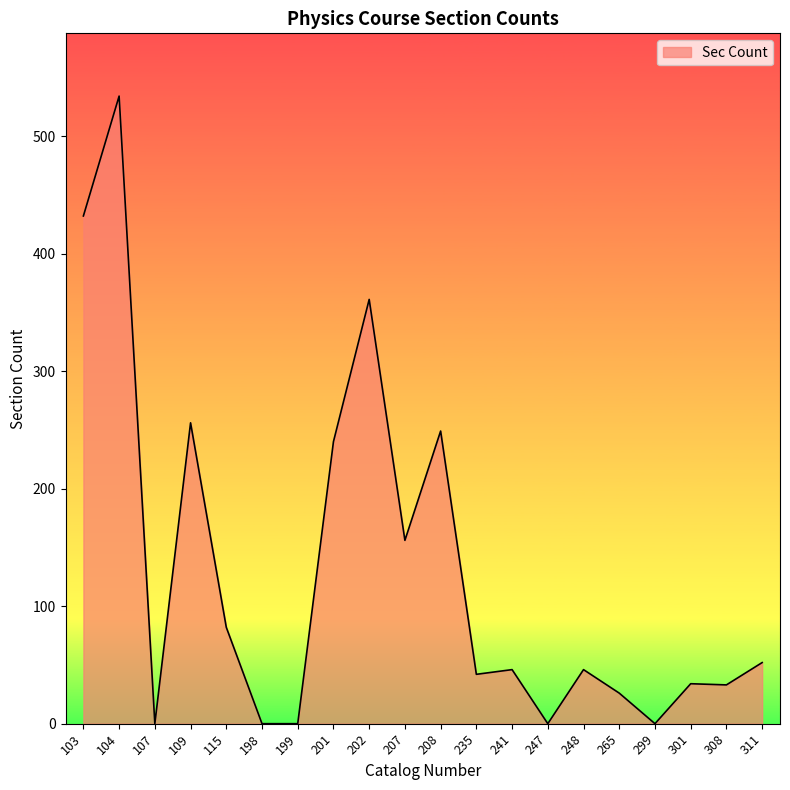

What is the approximate value at 308, to the nearest 50?

50